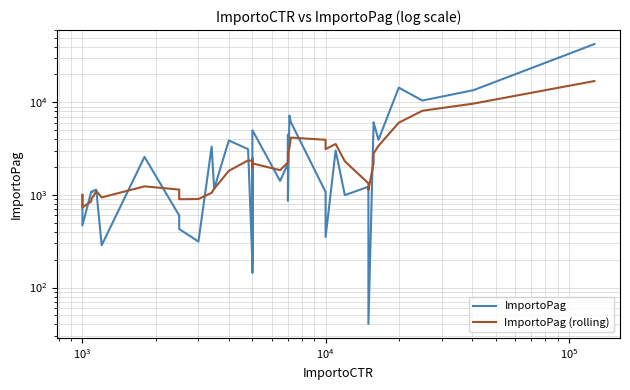

How many data points does each series have?

40